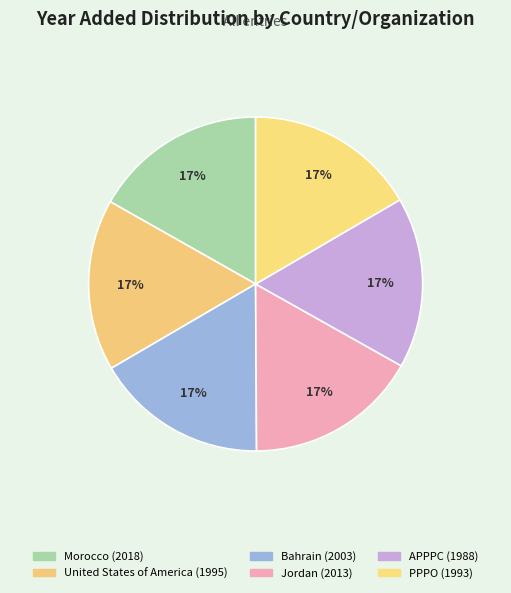

Count the number of slices in the pie.

6